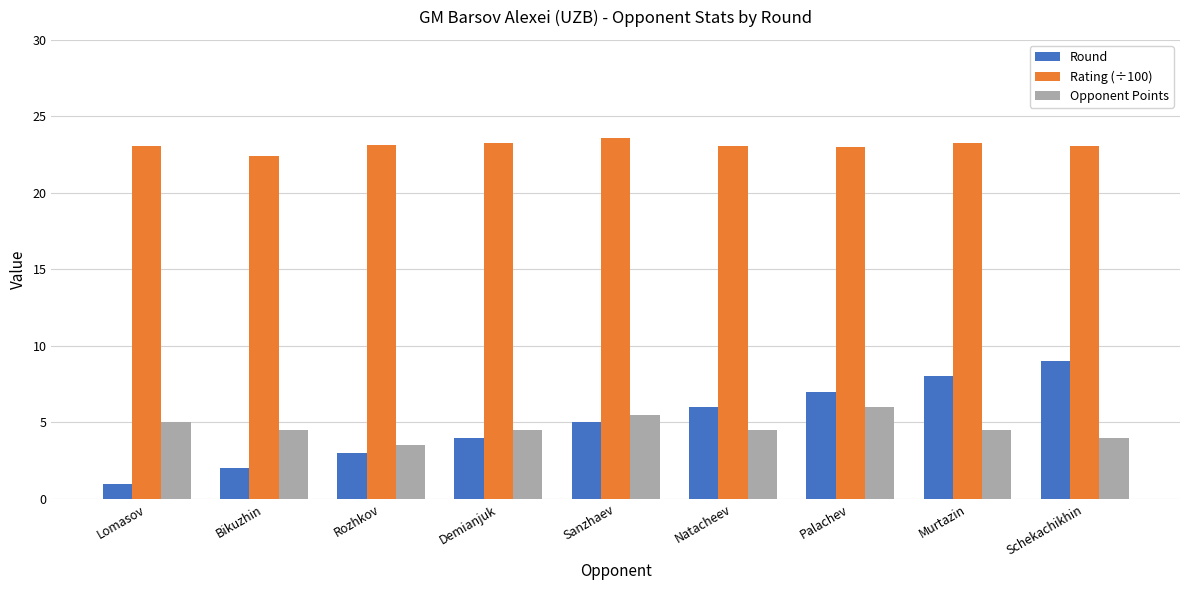

What is the label of the 1st bar from the left?

Lomasov